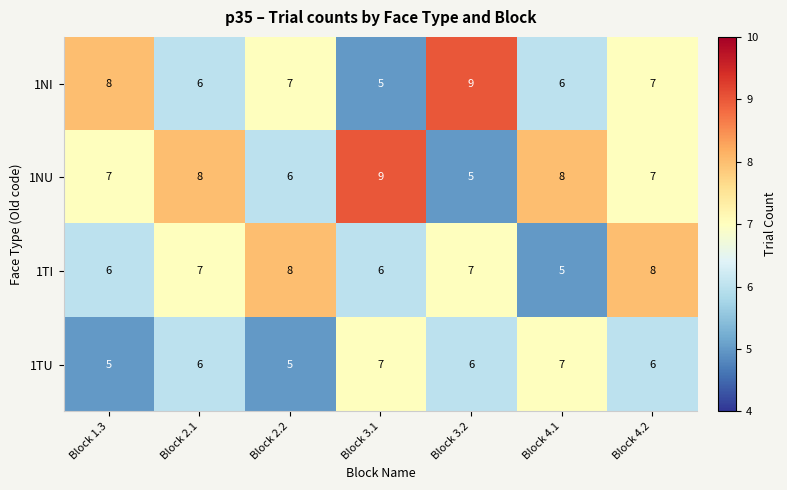

Reading left to right, list all the values displayed in this chart.

1NI: 8	6	7	5	9	6	7
1NU: 7	8	6	9	5	8	7
1TI: 6	7	8	6	7	5	8
1TU: 5	6	5	7	6	7	6